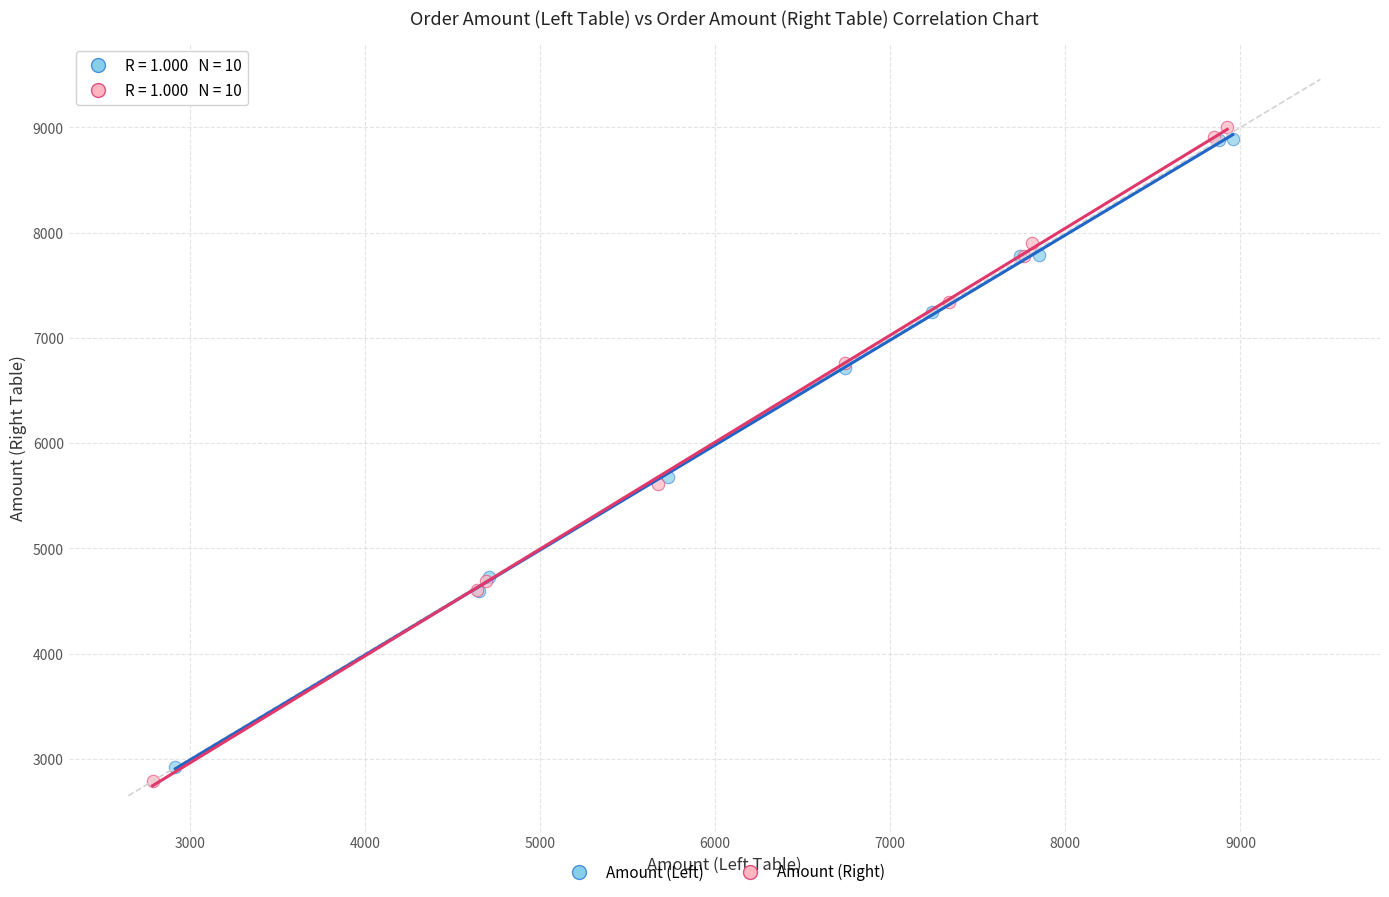

Which series has the largest Y range (max minus min)?

Amount (Right)